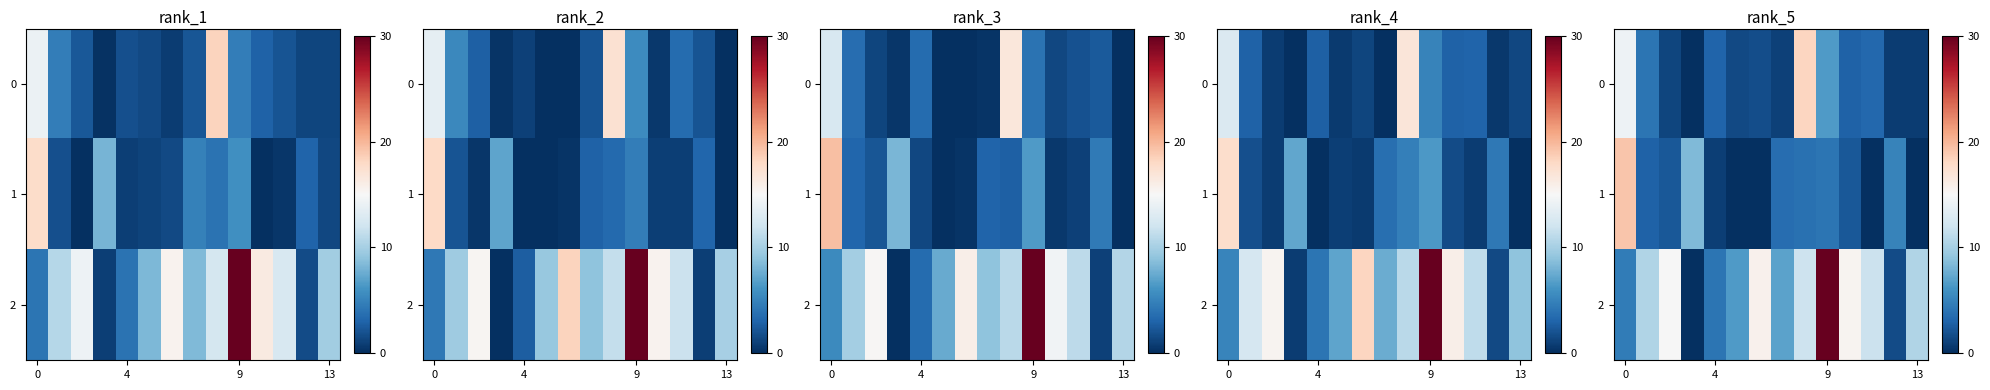

Is it true that row_1 equals 1.3 at 9?

False